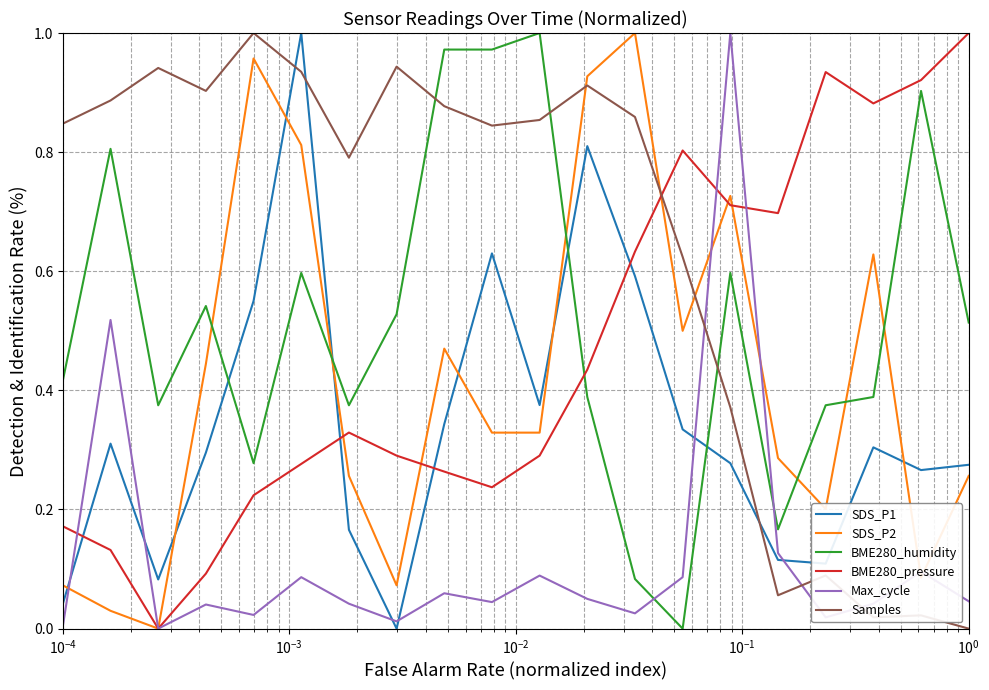

How many lines are shown in the chart?

6